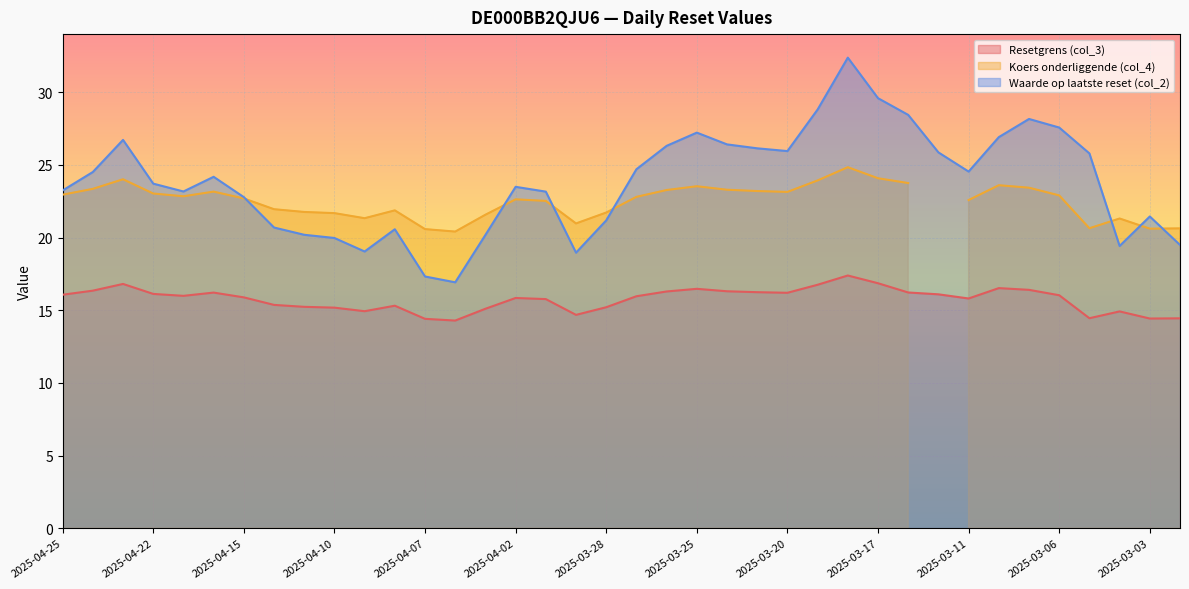

What position from the left is 2025-03-12?

30